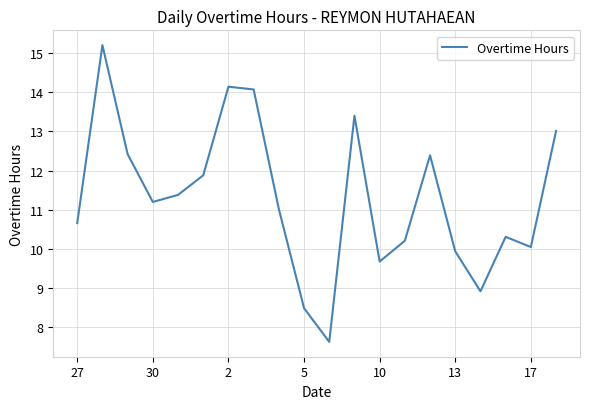

What is the difference between the maximum and minimum values?

7.6